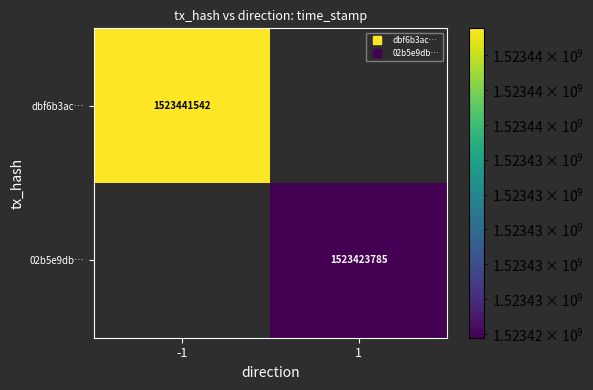

At how many categories does at least one series exceed 1464956154?

2